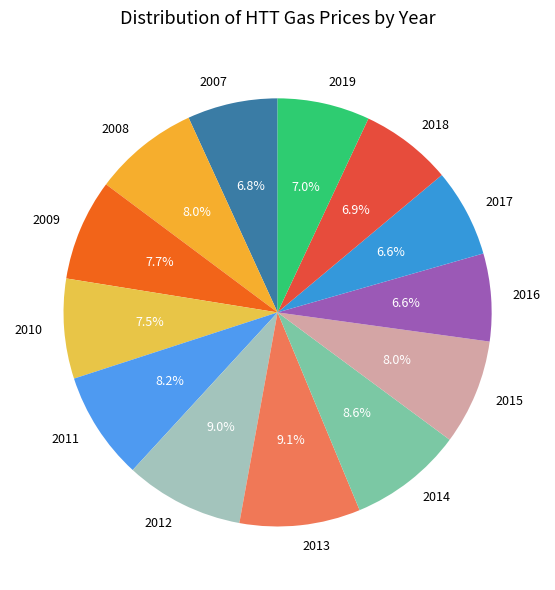

Does 2014 represent more than half of the total?

No